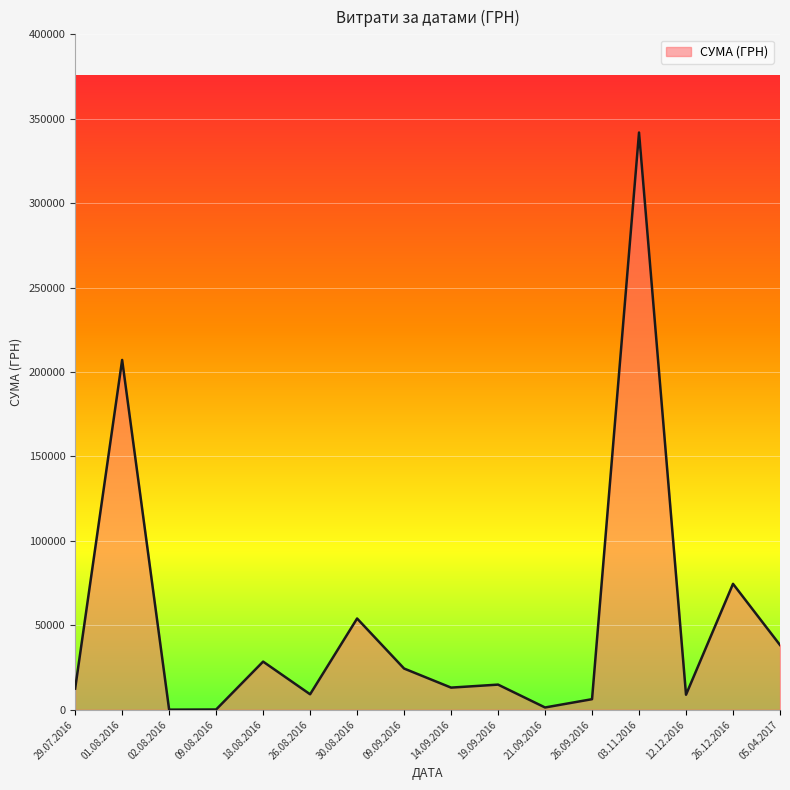

At which label is the value closest to 170945?

01.08.2016